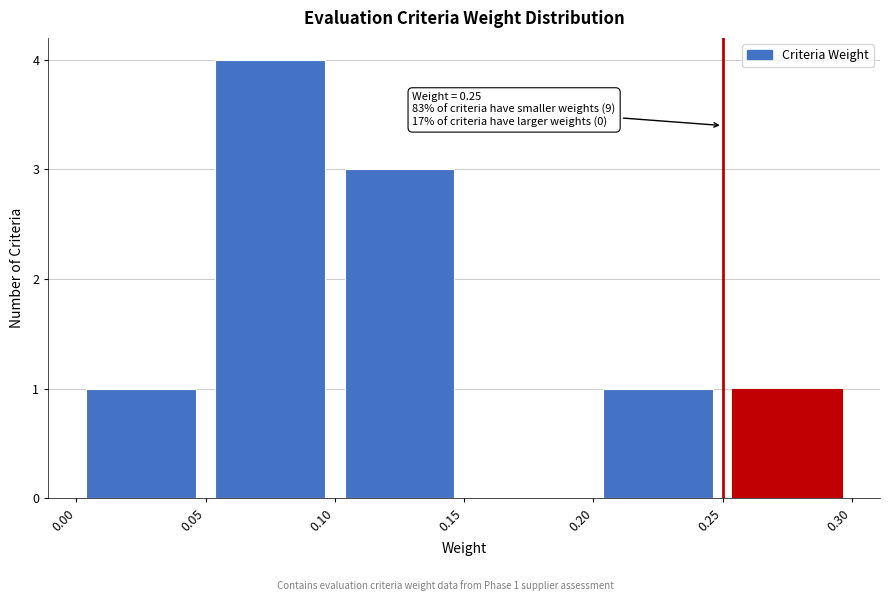

Which range on the x-axis has the tallest bar?

0.05 to 0.10